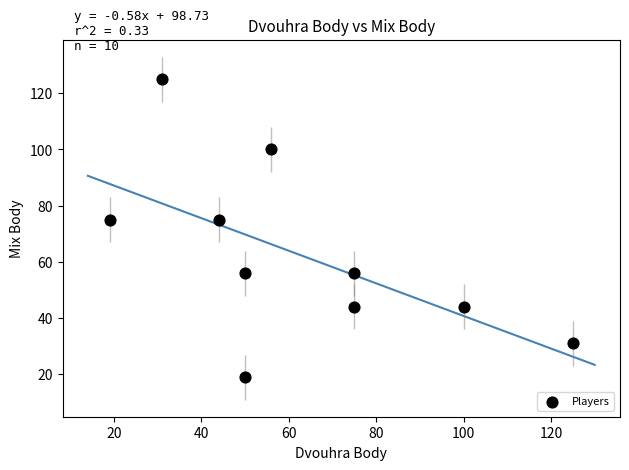

What is the average X value?

62